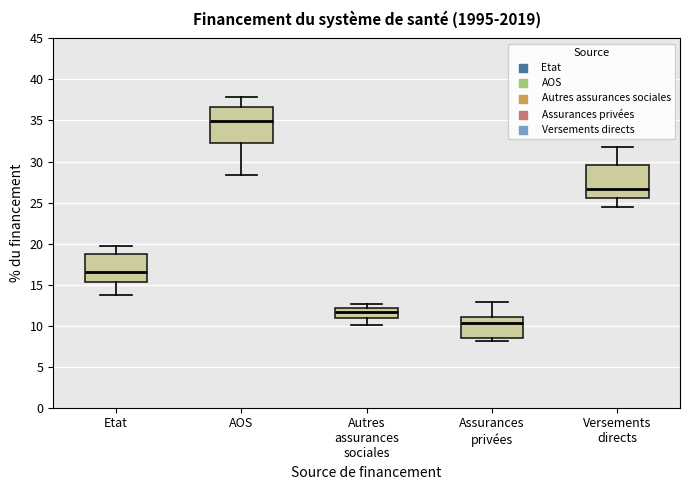

Reading left to right, transcribe this box plot: for each box, give where its median line is, the range the box spans, and where its two whiskers end, as read against the y-axis. The values are not printed on the chart, so give them approximately, as read against the axis.

Etat: median 16.5, box 15.5 to 18.5, whiskers 13.5 to 19.5
AOS: median 35.0, box 32.0 to 36.5, whiskers 28.5 to 38.0
Autres assurances sociales: median 11.5, box 11.0 to 12.0, whiskers 10.0 to 12.5
Assurances privées: median 10.5, box 8.5 to 11.0, whiskers 8.0 to 13.0
Versements directs: median 26.5, box 25.5 to 29.5, whiskers 24.5 to 32.0